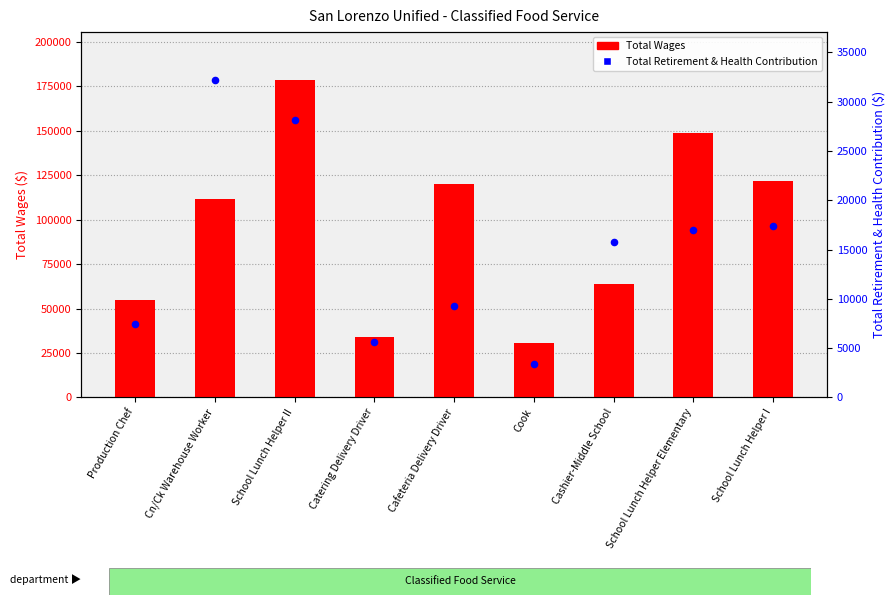

Is the value of Total Retirement & Health Contribution at Cashier-Middle School greater than the value of Total Wages at School Lunch Helper I?

No